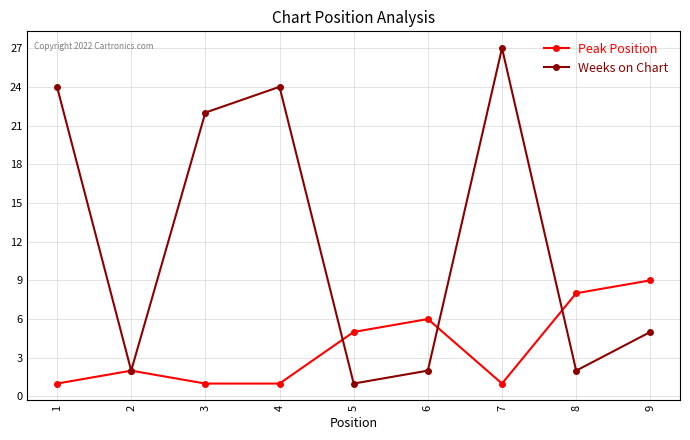

How many lines are shown in the chart?

2